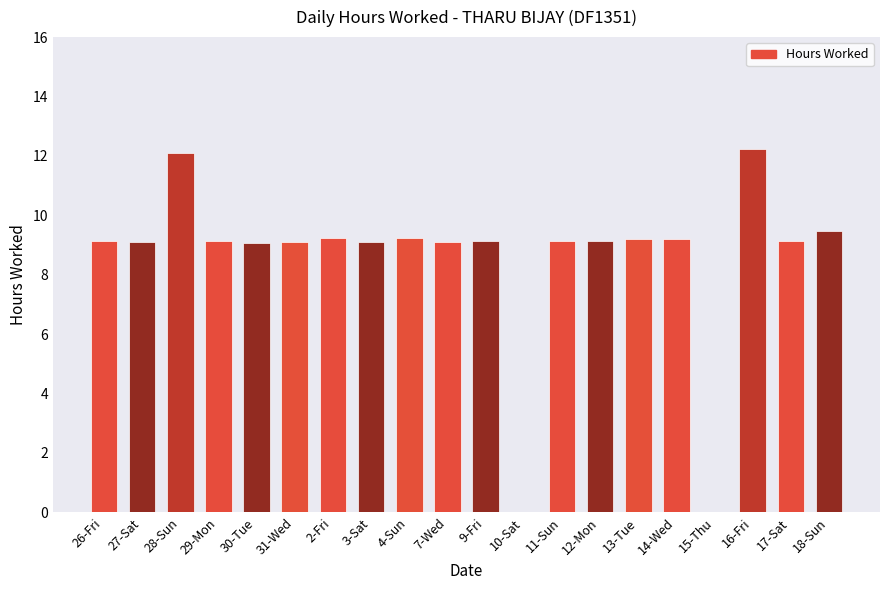

What is the sum of all values?

171.0